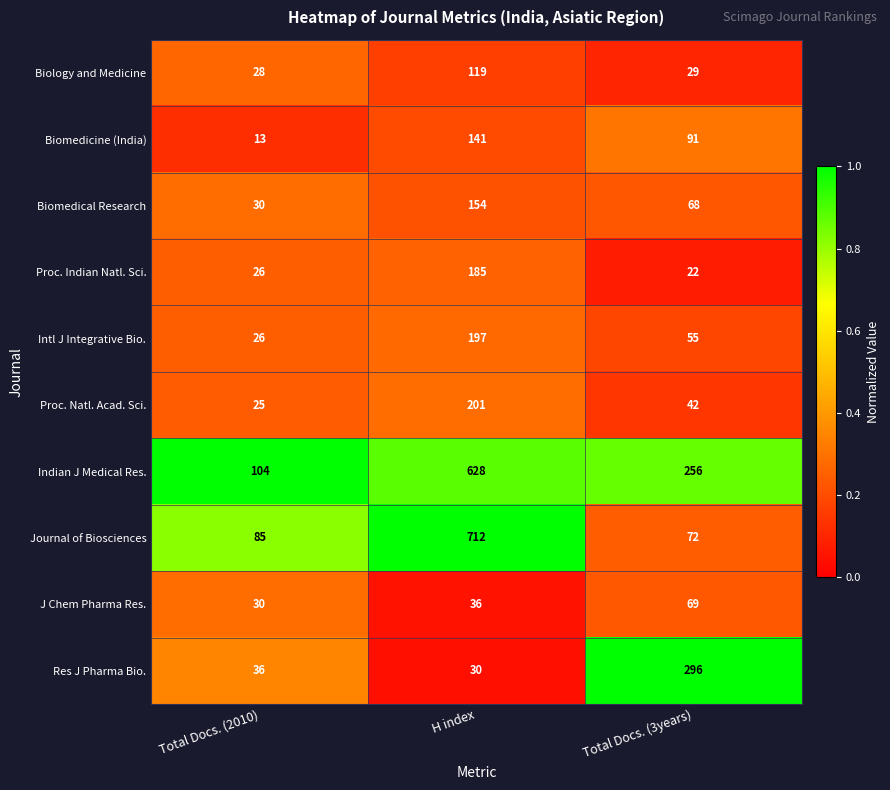

What is the sum of the Biomedicine (India) values at Total Docs. (2010) and H index?

154